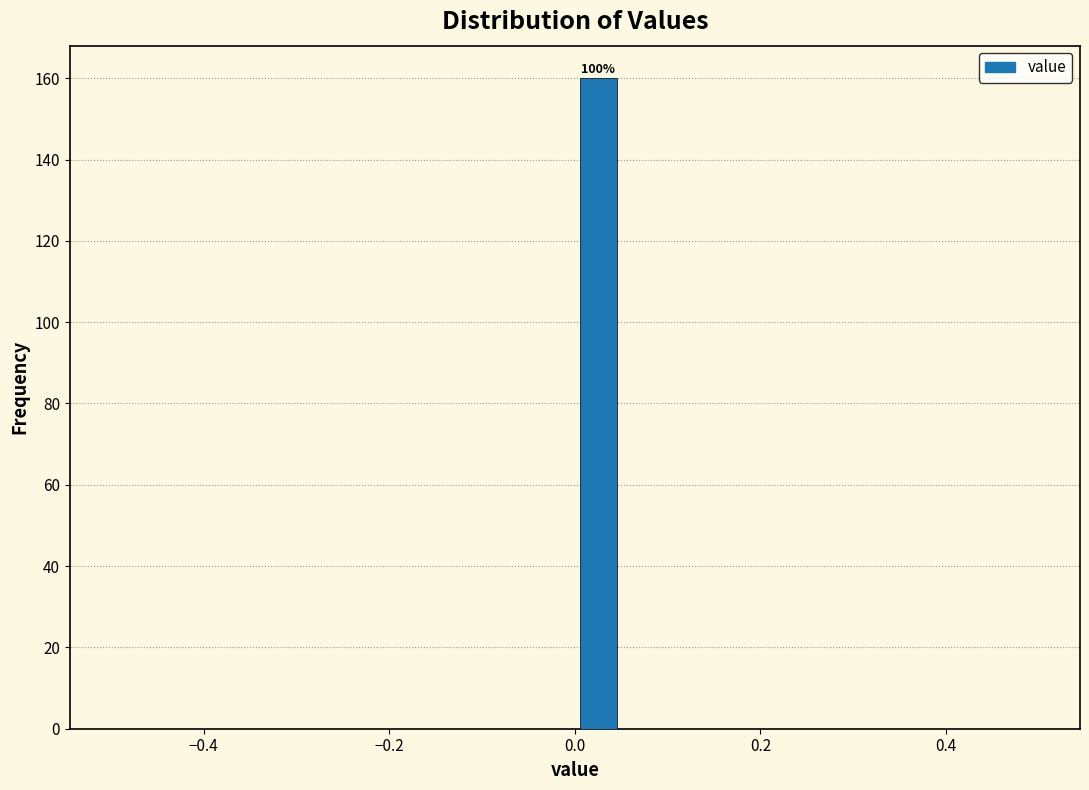

Read against the x-axis, roughly where is the centre of the tallest bar?

0.02